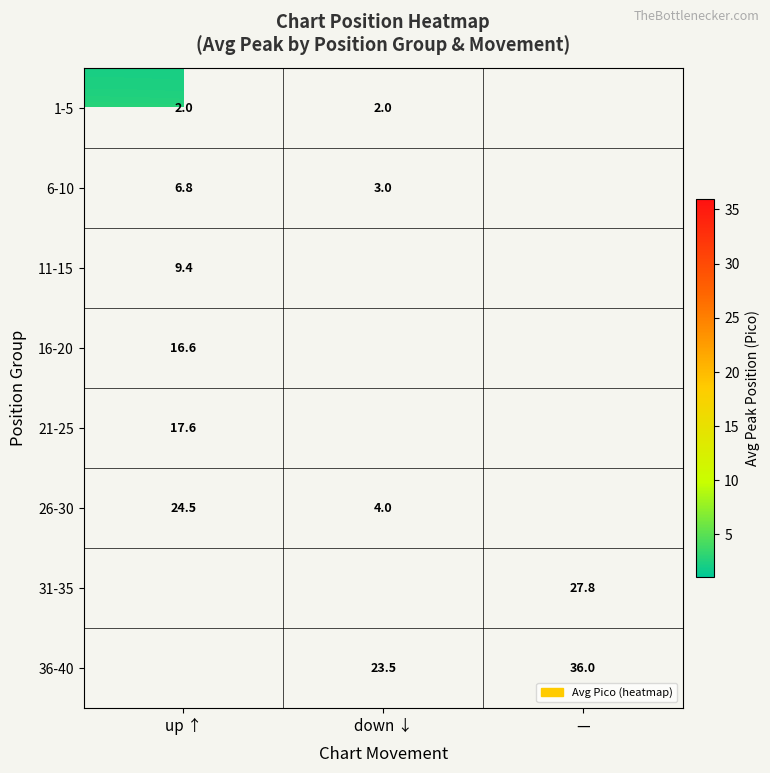

The value of 16-20 at up ↑ is 16.6. True or false?

True